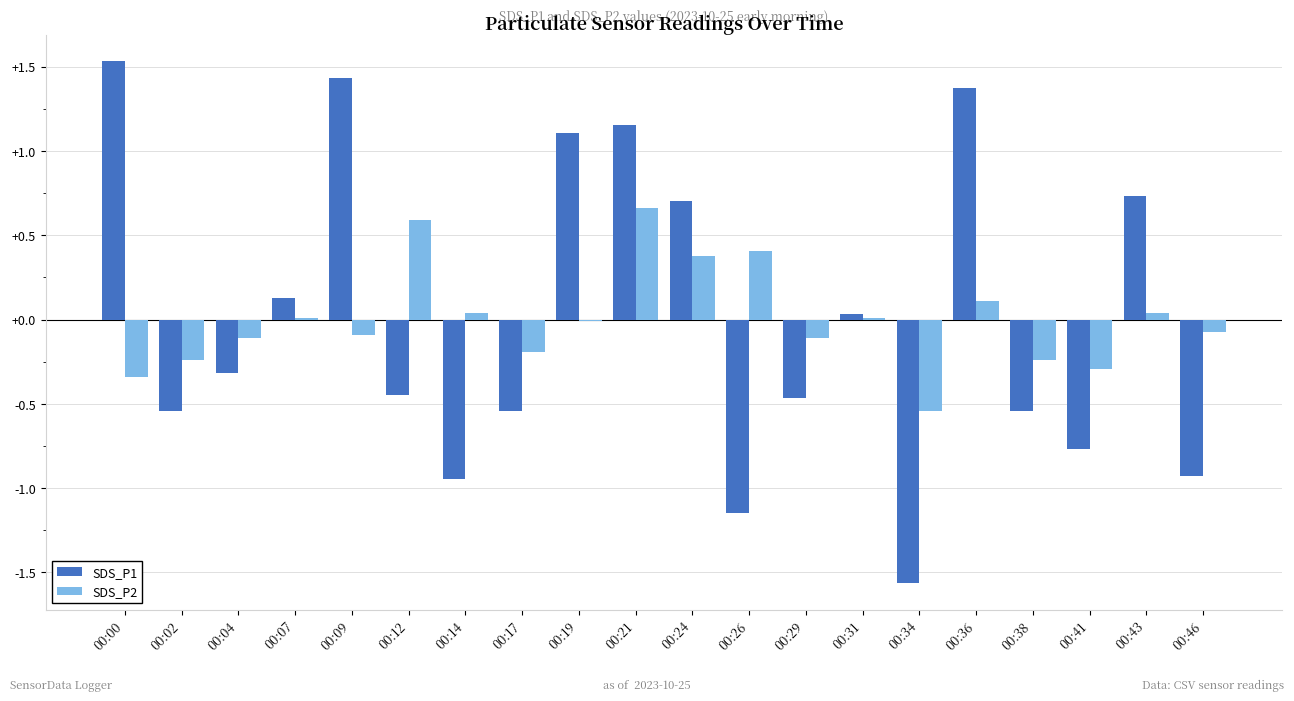

The SDS_P1 series shows 1.9 at 00:21. True or false?

False